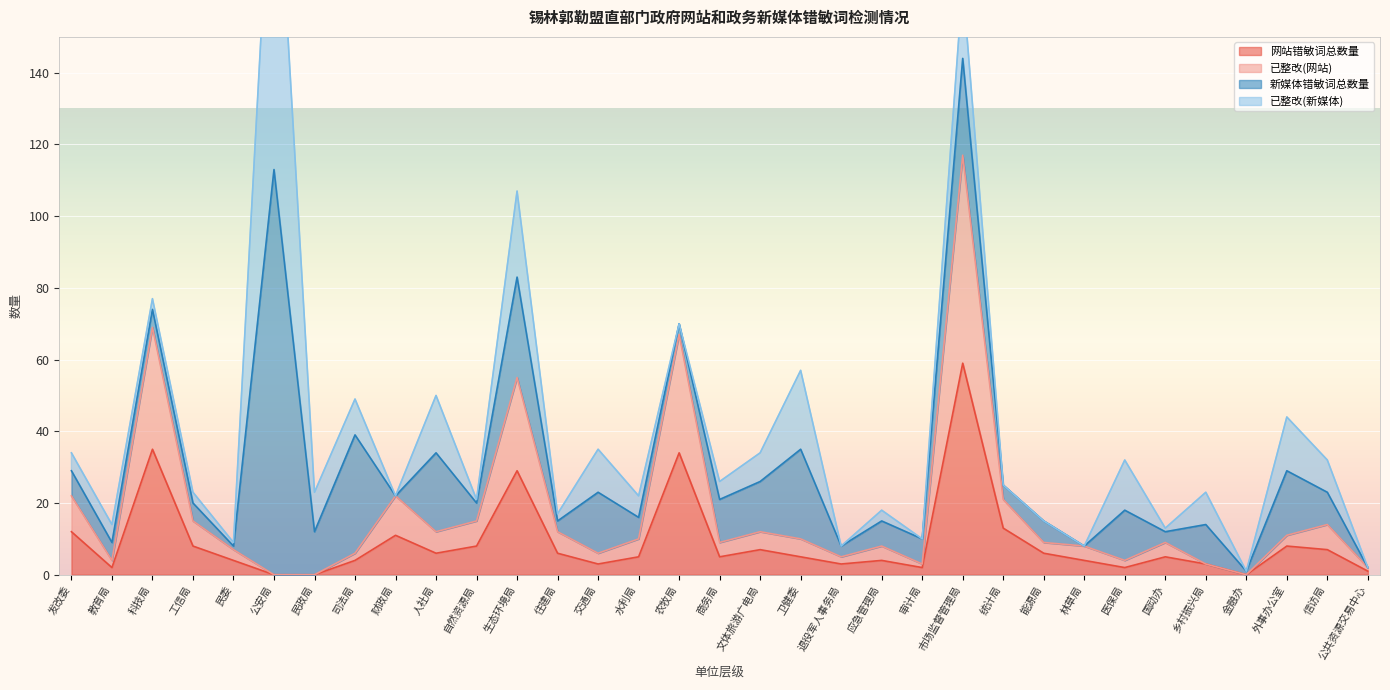

Which category has the highest value in the 网站错敏词总数量 series?

市场监督管理局